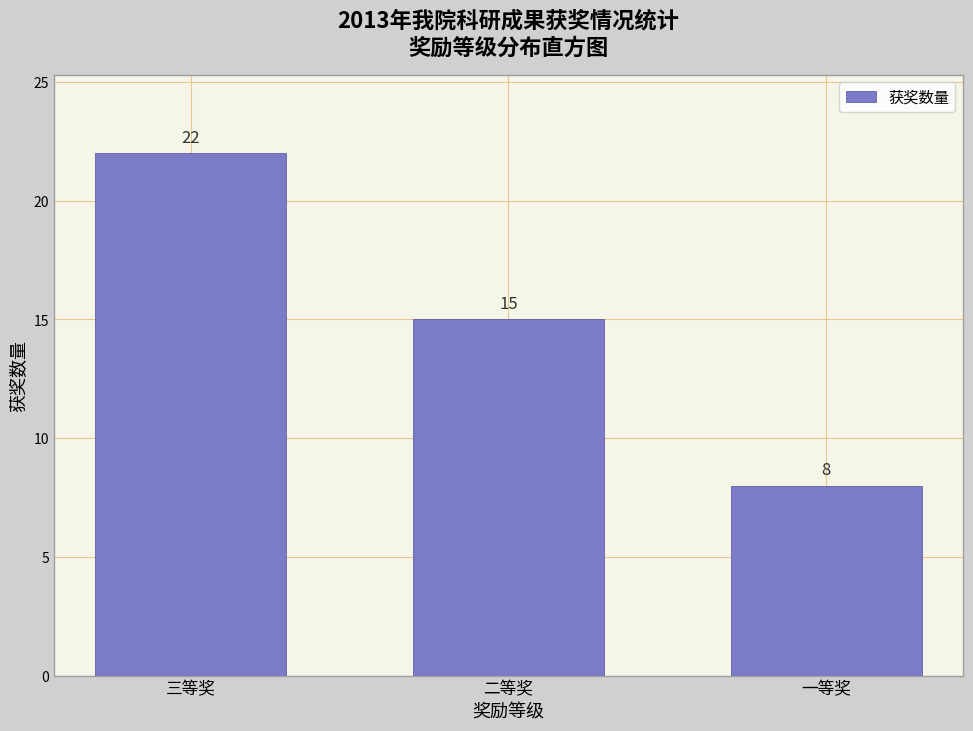

Reading left to right, transcribe all the data shown in this chart.

三等奖=22	二等奖=15	一等奖=8